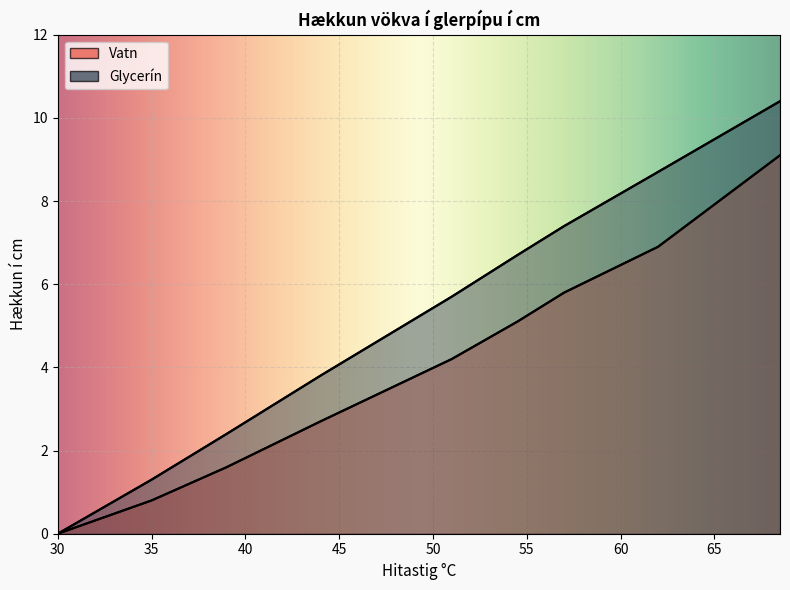

Which label corresponds to the largest value in the chart?

68.5